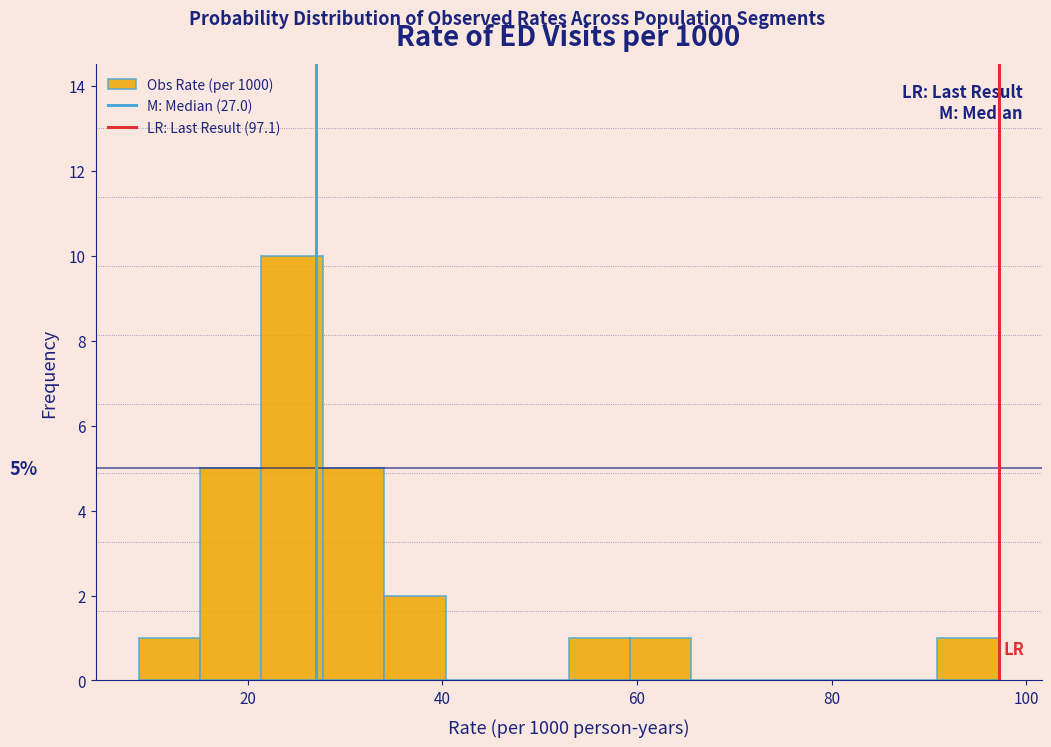

Around what value on the x-axis is the tallest bar? Give the approximate position of its centre, as read against the axis.

24